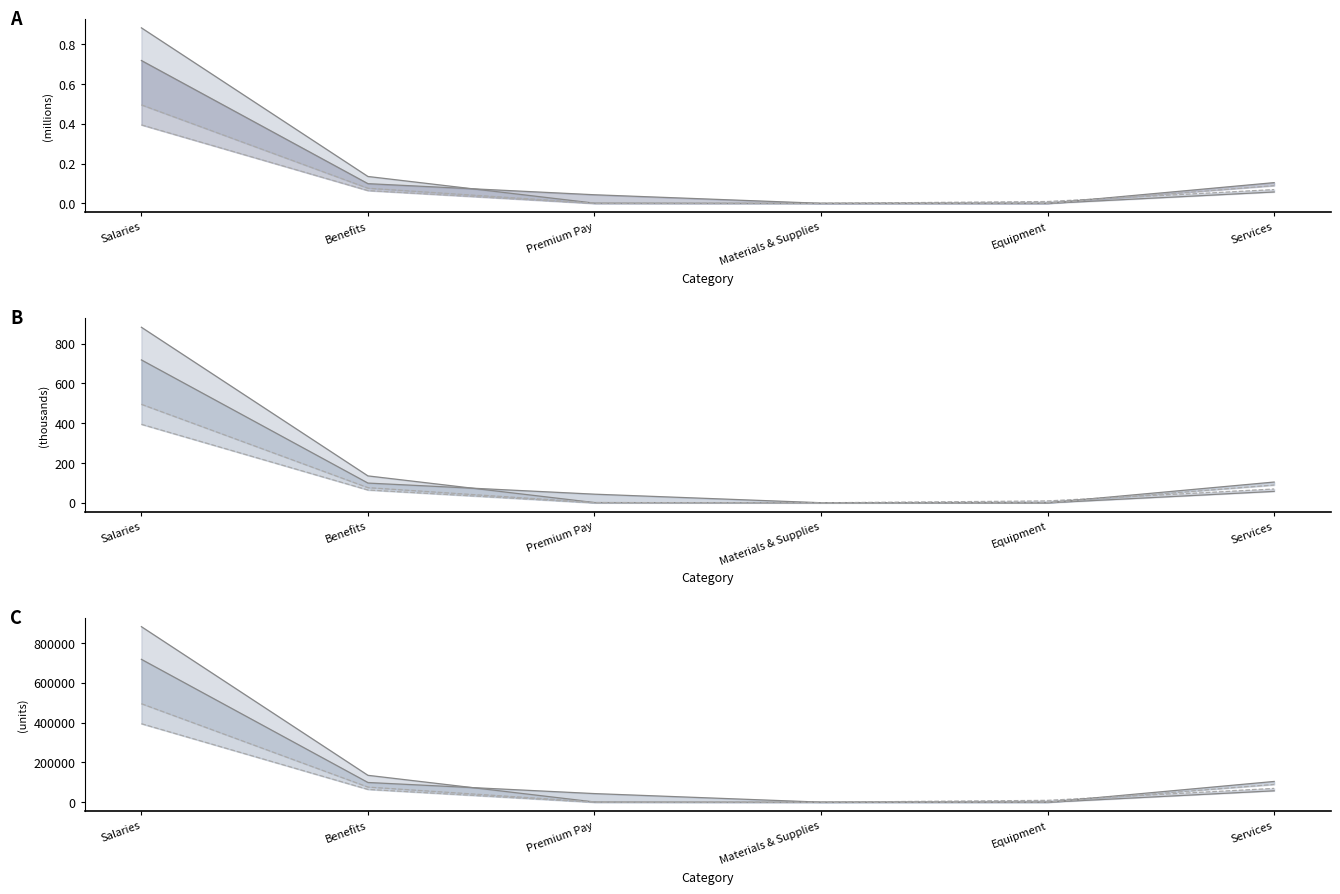

List the series in order of their overall mean, highest first.

2021 Approved, 2020 Actuals, 2022 Approved, 2021 Actuals